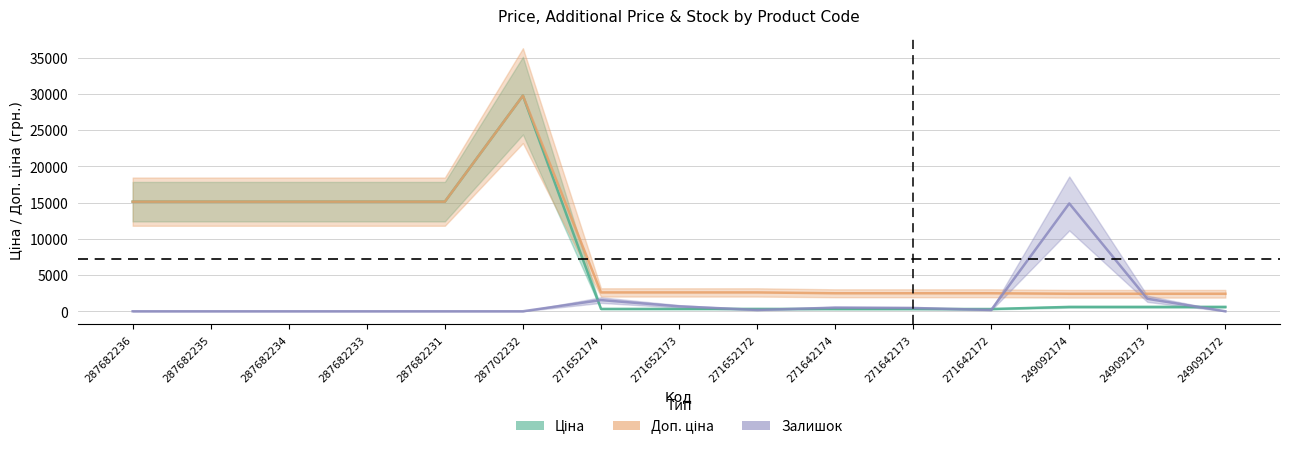

Which series changed the most between 287682235 and 287682234?

Ціна